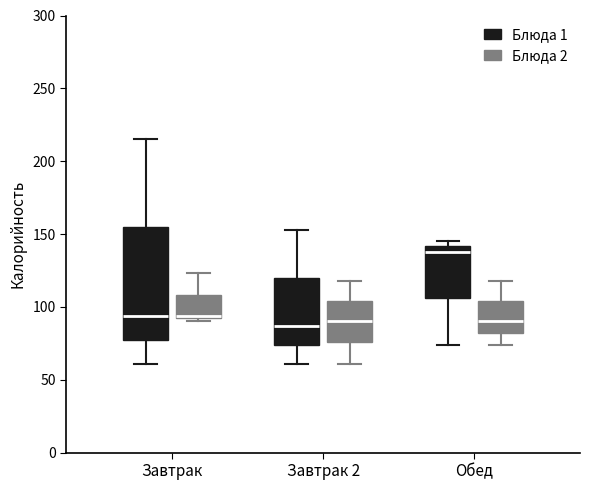

Reading left to right, transcribe this box plot: for each box, give where its median line is, the range the box spans, and where its two whiskers end, as read against the y-axis. The values are not printed on the chart, so give them approximately, as read against the axis.

Завтрак (Блюда 1): median 95, box 80 to 155, whiskers 60 to 215
Завтрак (Блюда 2): median 95, box 90 to 110, whiskers 90 (just below the box's lower edge) to 125
Завтрак 2 (Блюда 1): median 85, box 75 to 120, whiskers 60 to 155
Завтрак 2 (Блюда 2): median 90, box 75 to 105, whiskers 60 to 120
Обед (Блюда 1): median 140 (just below the box's upper edge), box 105 to 140, whiskers 75 to 145
Обед (Блюда 2): median 90, box 80 to 105, whiskers 75 to 120